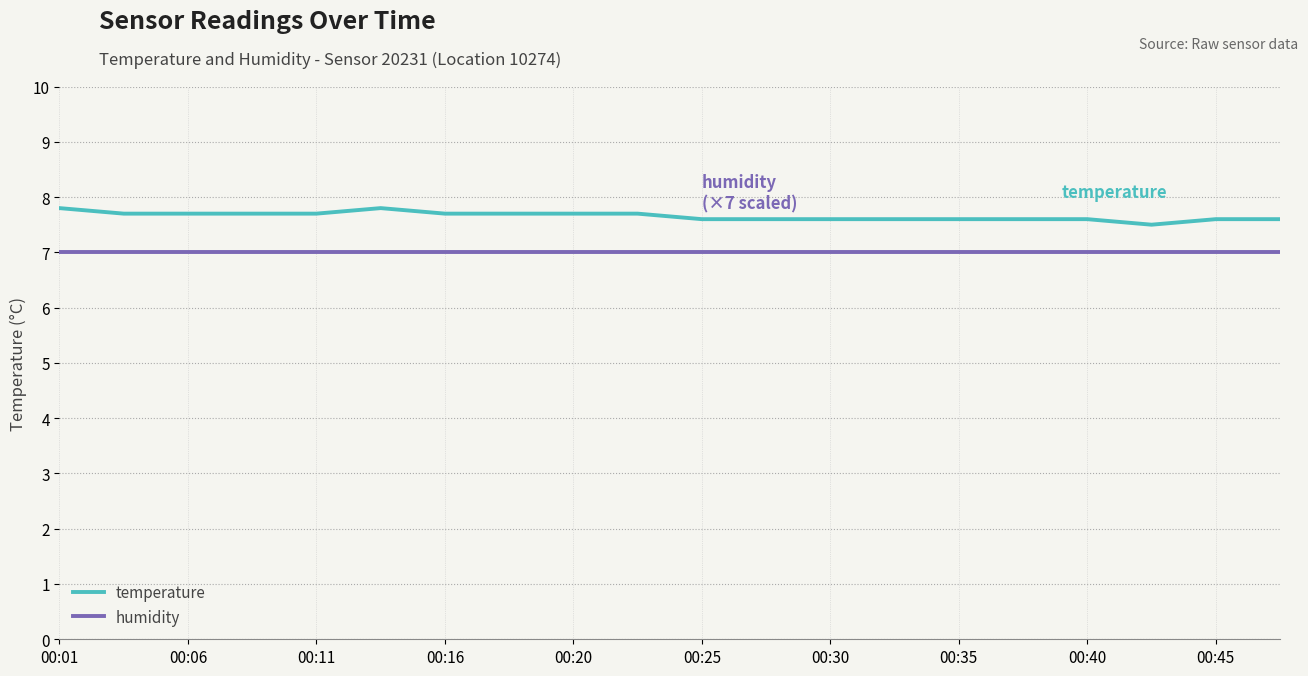

Rank the series by their average value, from highest to lowest.

temperature, humidity